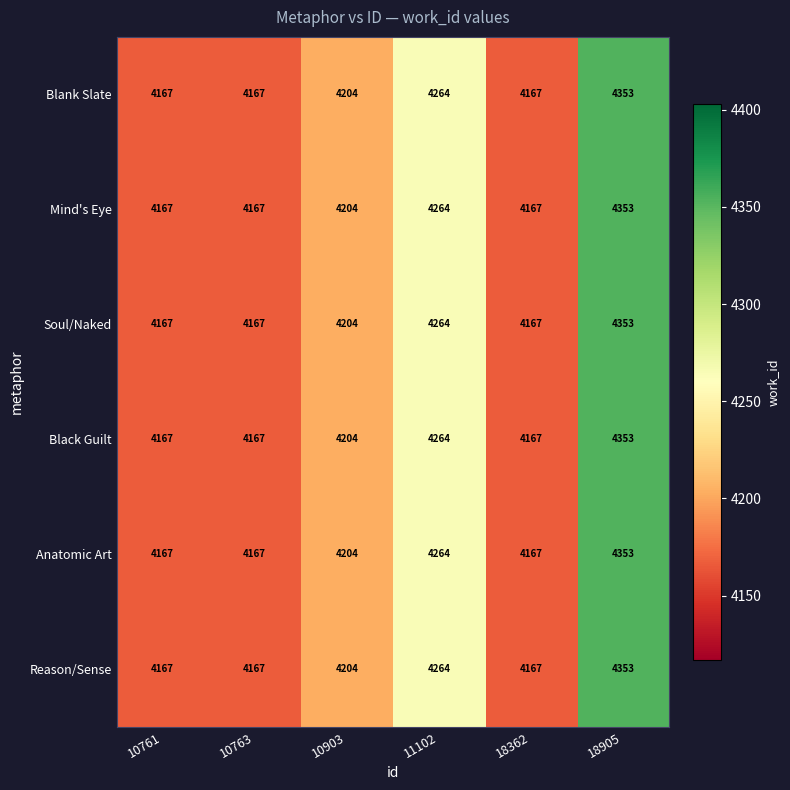

True or false: Black Guilt has a value of 4167 at 10763.

True